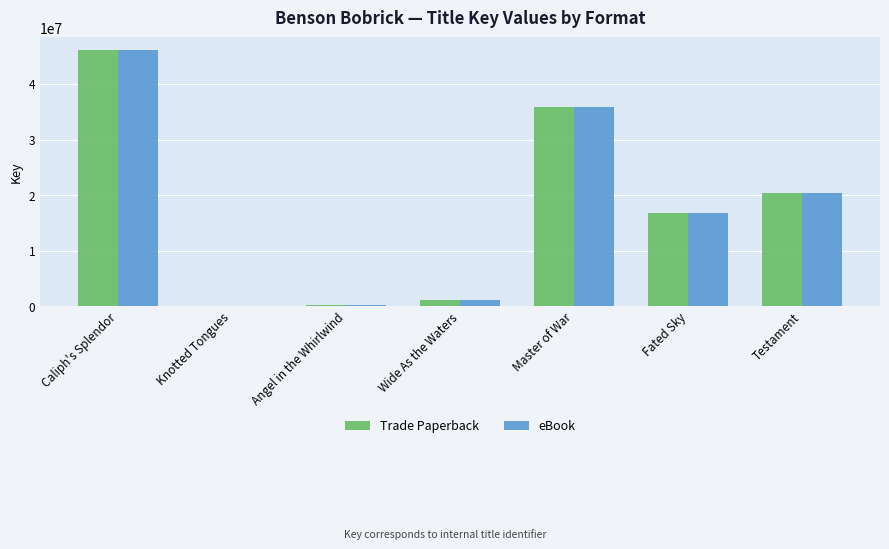

Is it true that eBook equals 1152116 at Wide As the Waters?

True